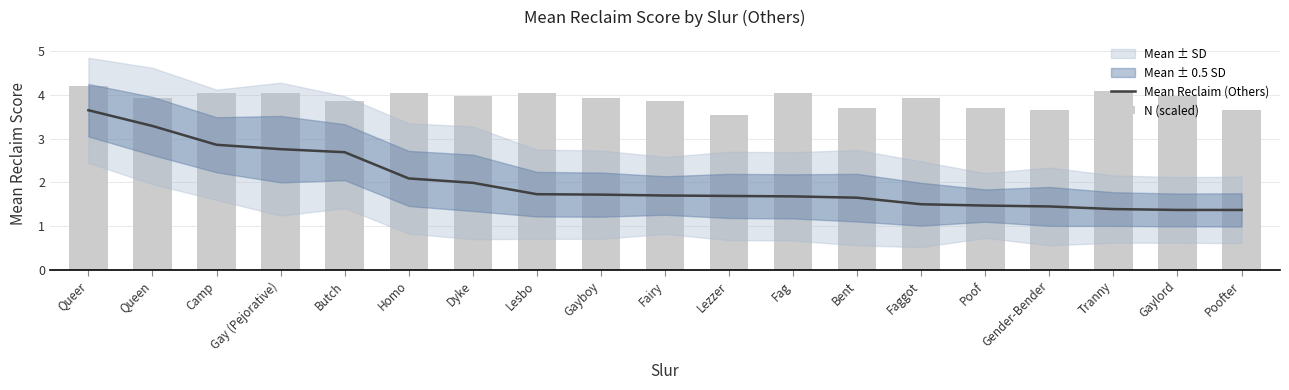

The N (scaled) series shows 6.6 at Dyke. True or false?

False